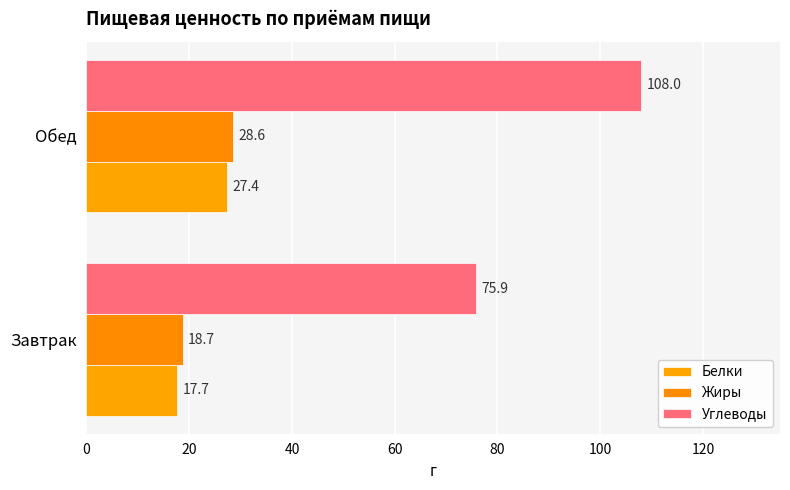

At how many categories does at least one series exceed 20?

2